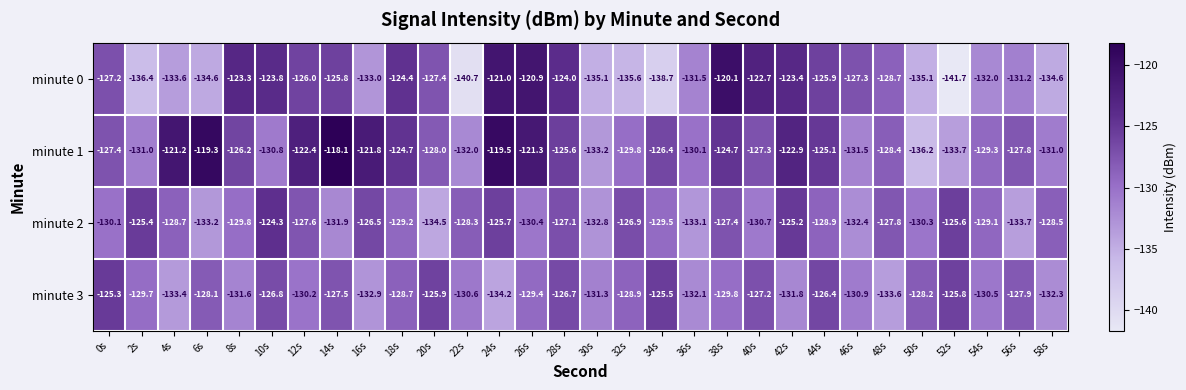

Where is minute 3 nearest to the value -129?

32s